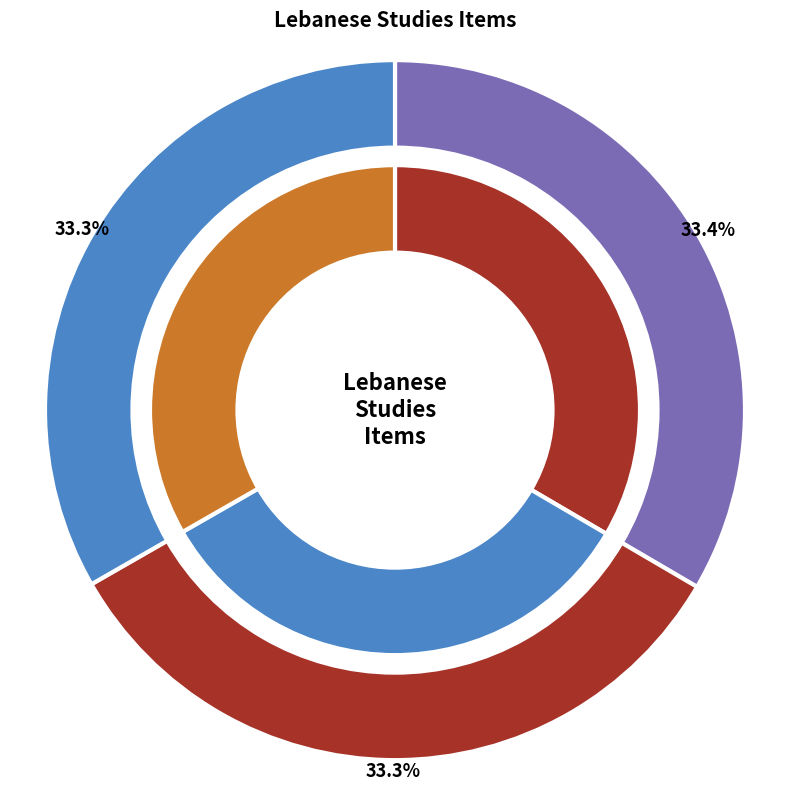

Does any single category account for the majority?

No